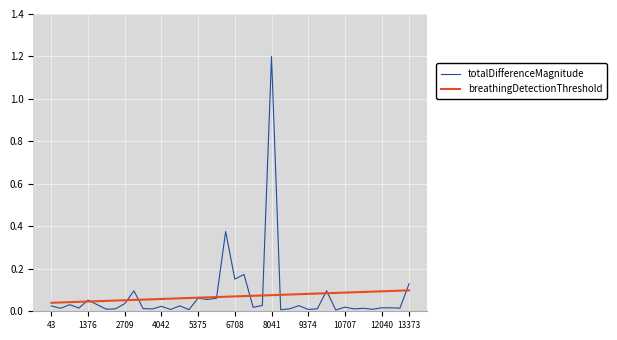

What is the highest value of the totalDifferenceMagnitude series?

1.2